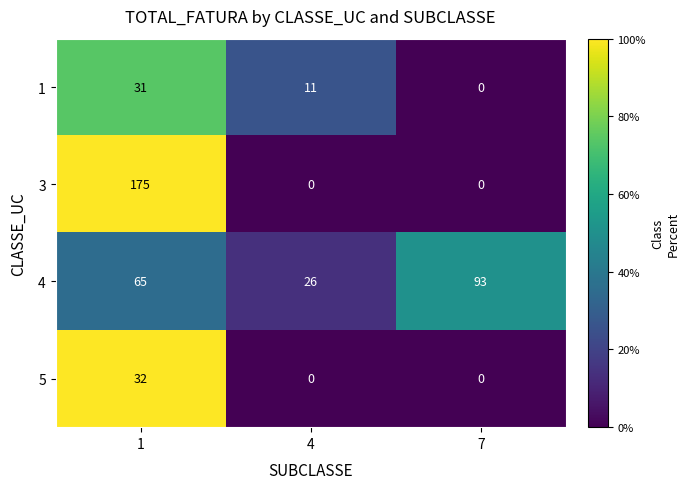

At which label does 1 reach its minimum?

7